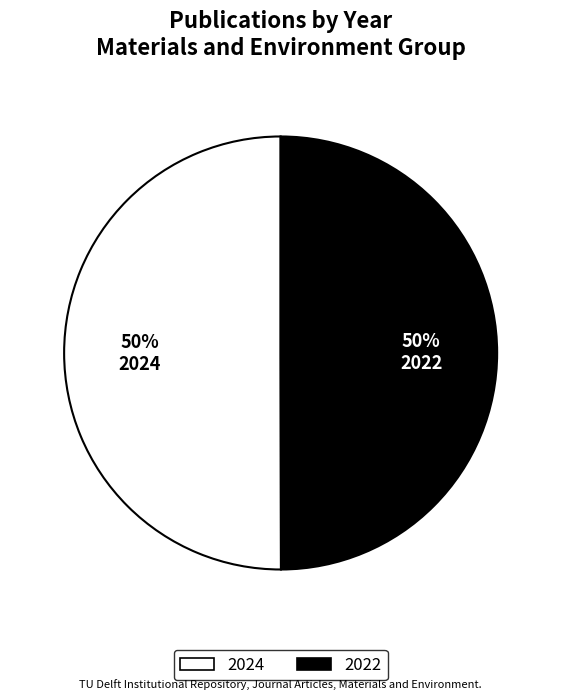

To the nearest percent, what percentage of the pie is 2024?

50%